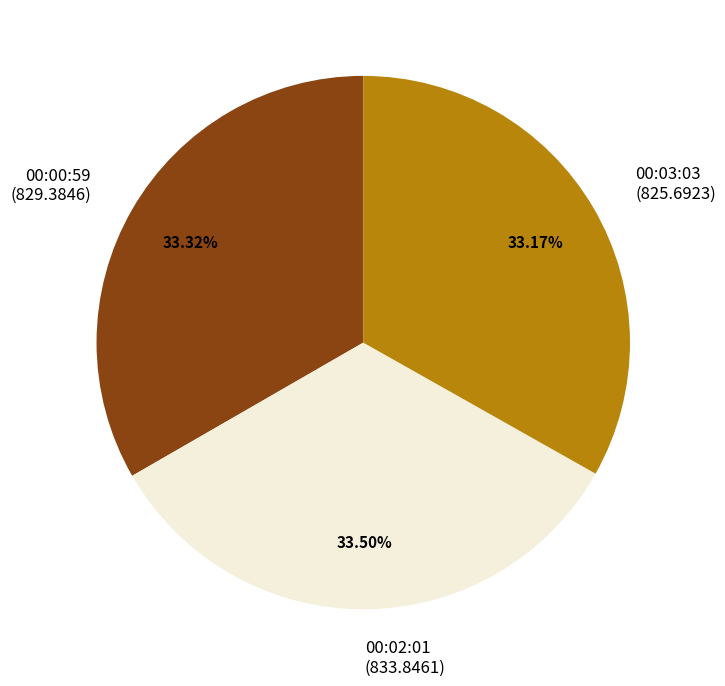

Does any single category account for the majority?

No